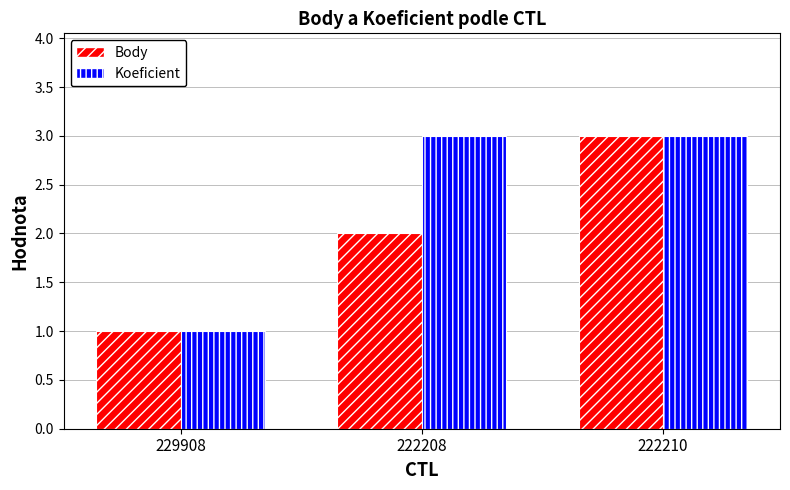

What value does the Body series have at 222210?

3